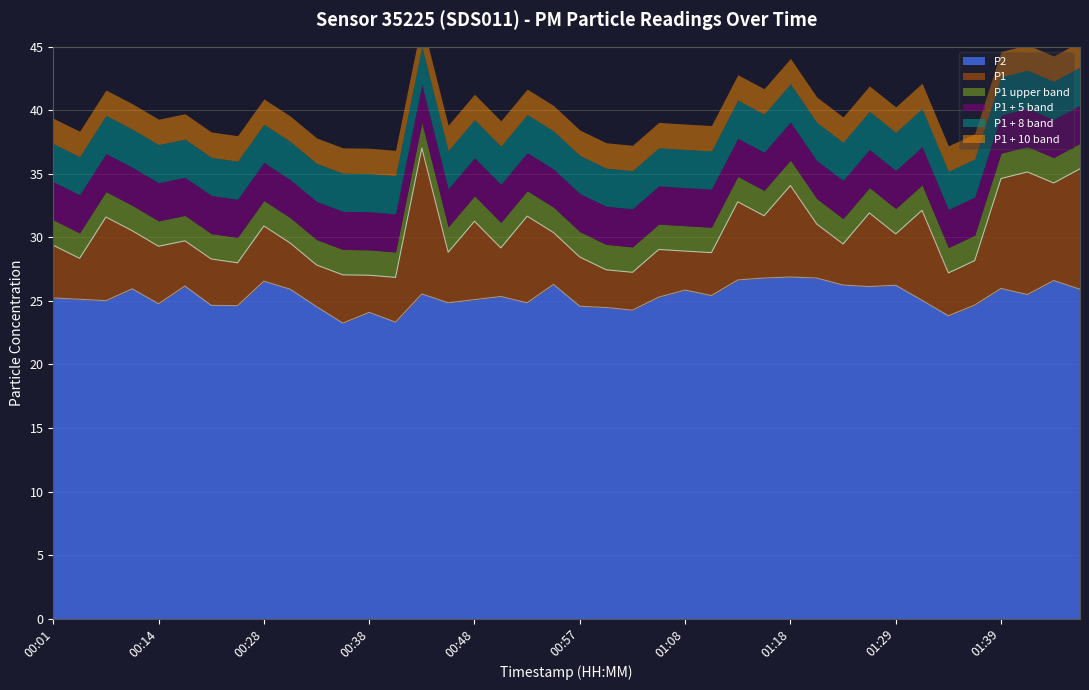

True or false: P1 and P2 intersect in this chart.

False